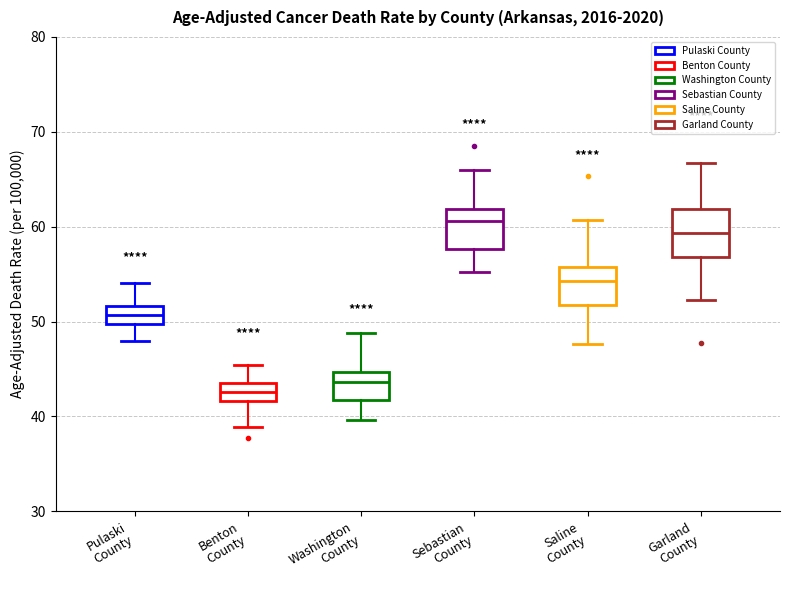

Reading left to right, transcribe this box plot: for each box, give where its median line is, the range the box spans, and where its two whiskers end, as read against the y-axis. The values are not printed on the chart, so give them approximately, as read against the axis.

Pulaski County: median 51, box 50 to 52, whiskers 48 to 54
Benton County: median 43, box 42 to 44, whiskers 39 to 45
Washington County: median 44, box 42 to 45, whiskers 40 to 49
Sebastian County: median 61, box 58 to 62, whiskers 55 to 66
Saline County: median 54, box 52 to 56, whiskers 48 to 61
Garland County: median 59, box 57 to 62, whiskers 52 to 67